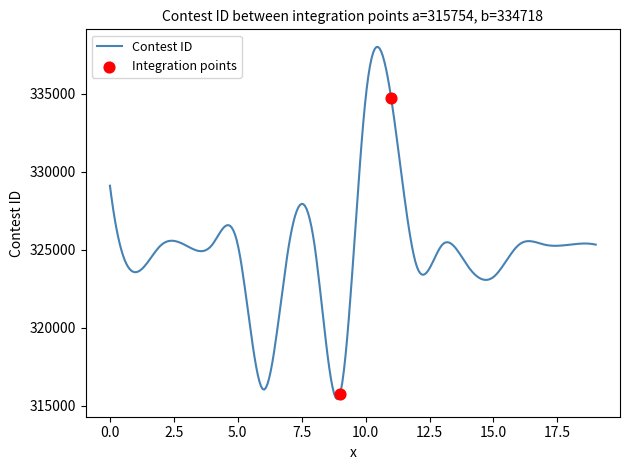

What is the highest value of the Contest ID series?

337992.4